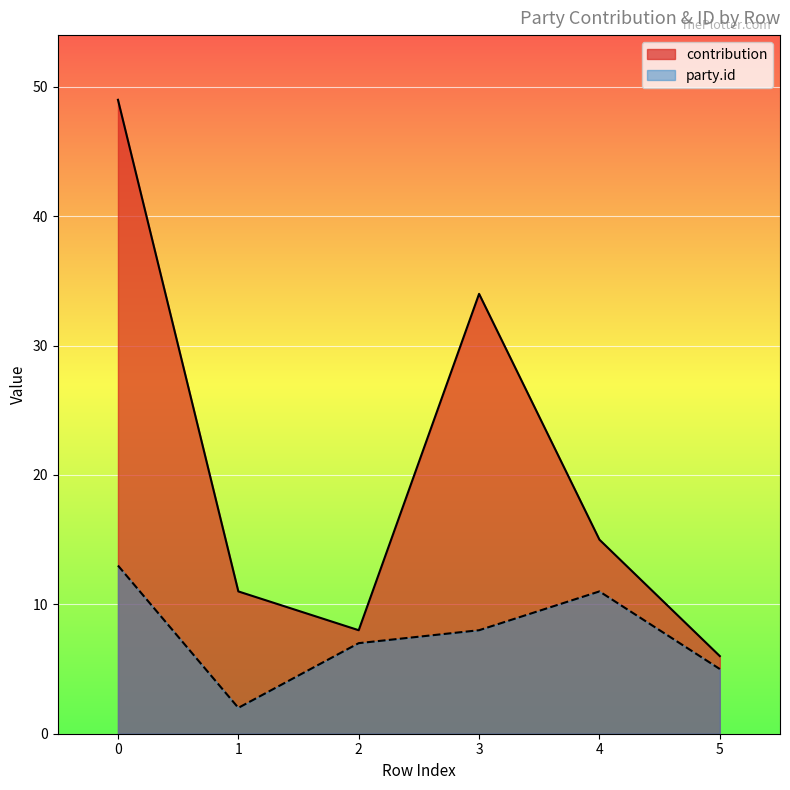

Rank the series by their average value, from highest to lowest.

contribution, party.id